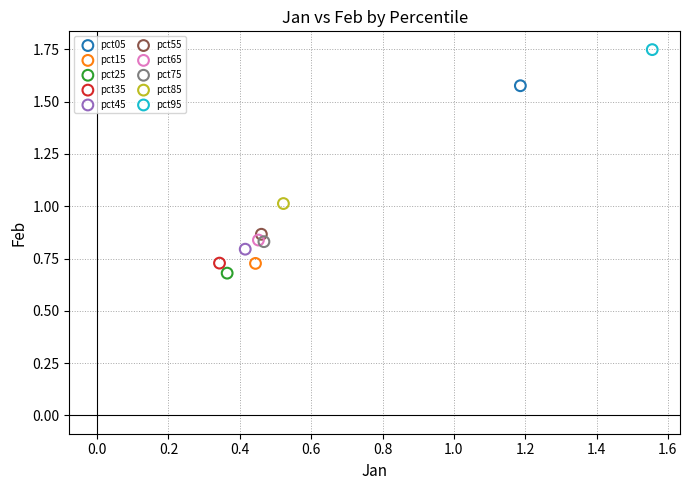

Which series contains the highest Y value?

pct95